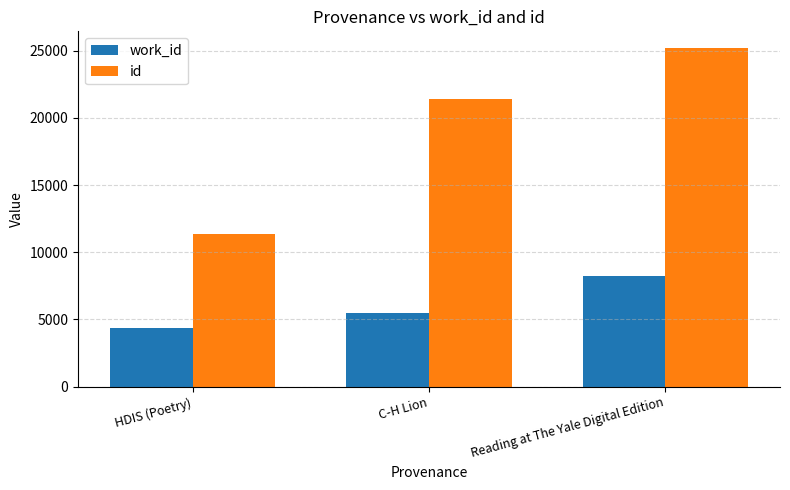

What is the difference between the highest and lowest values at C-H Lion?

15966